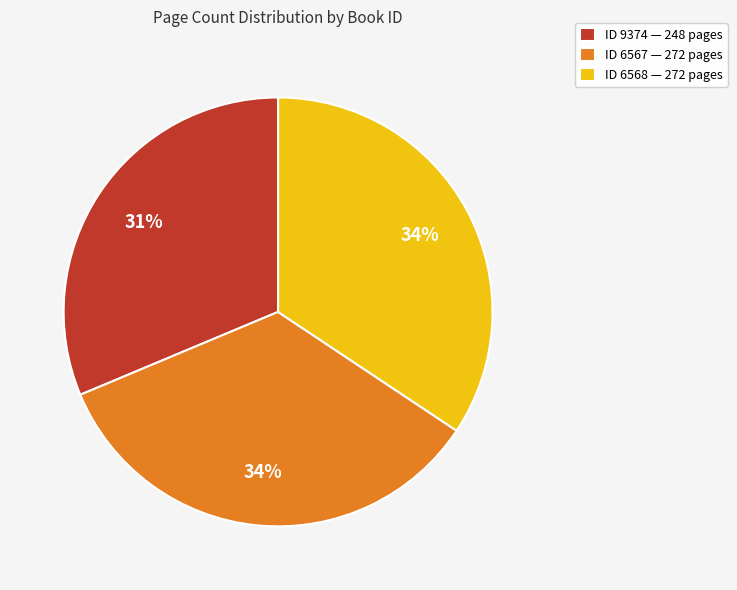

What percentage is the ID 6568 — 272 pages slice, to the nearest percent?

34%